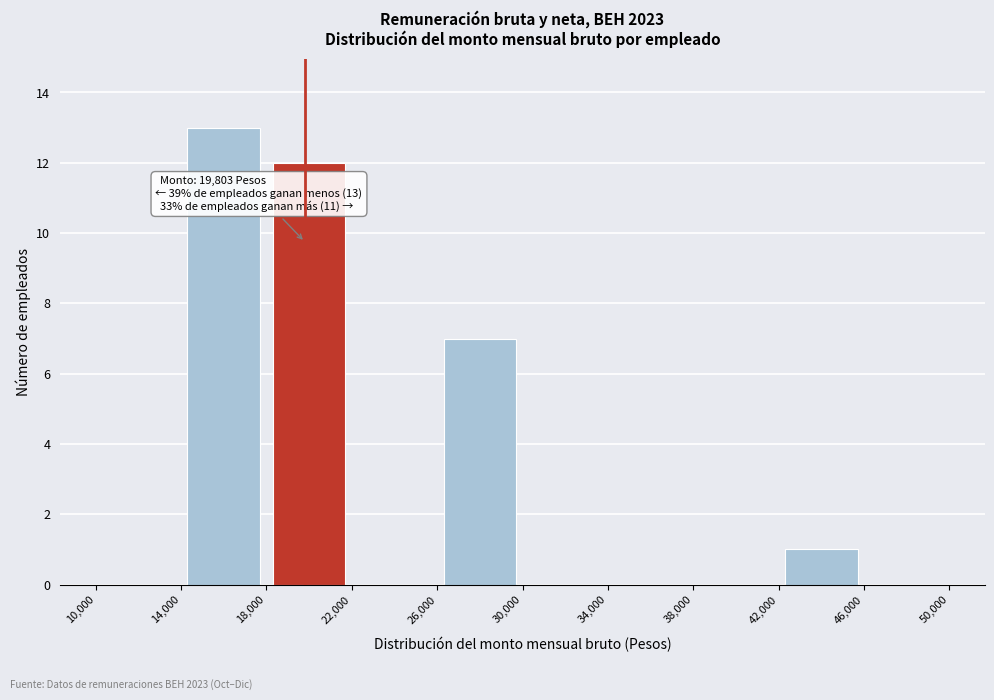

Over which range of the x-axis is the bar tallest?

14,000 to 18,000